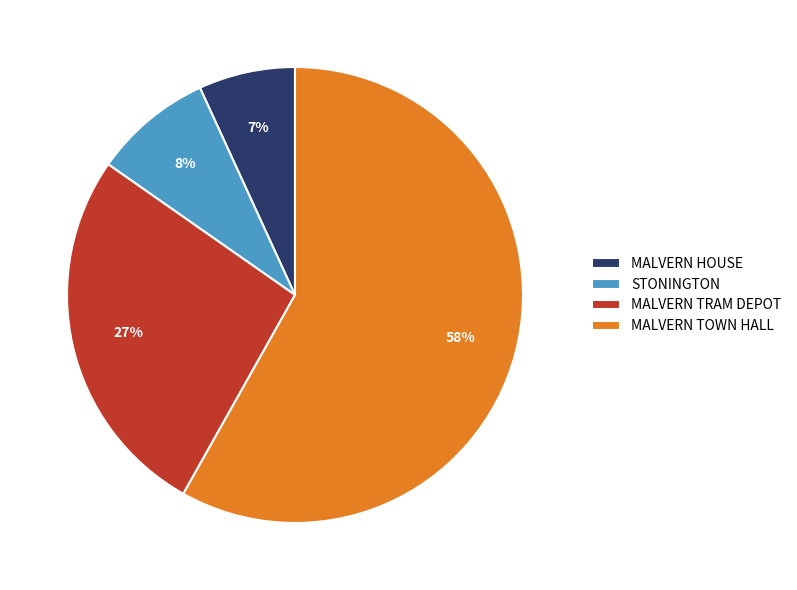

What is the ratio of the value at MALVERN TRAM DEPOT to the value at MALVERN HOUSE?

3.9